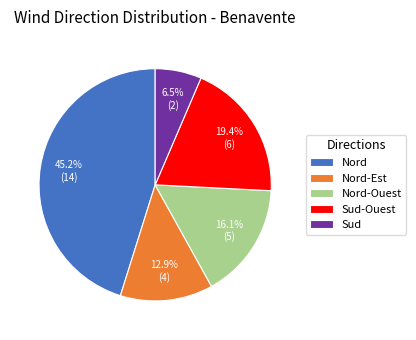

Rank the categories by value from highest to lowest.

Nord, Sud-Ouest, Nord-Ouest, Nord-Est, Sud